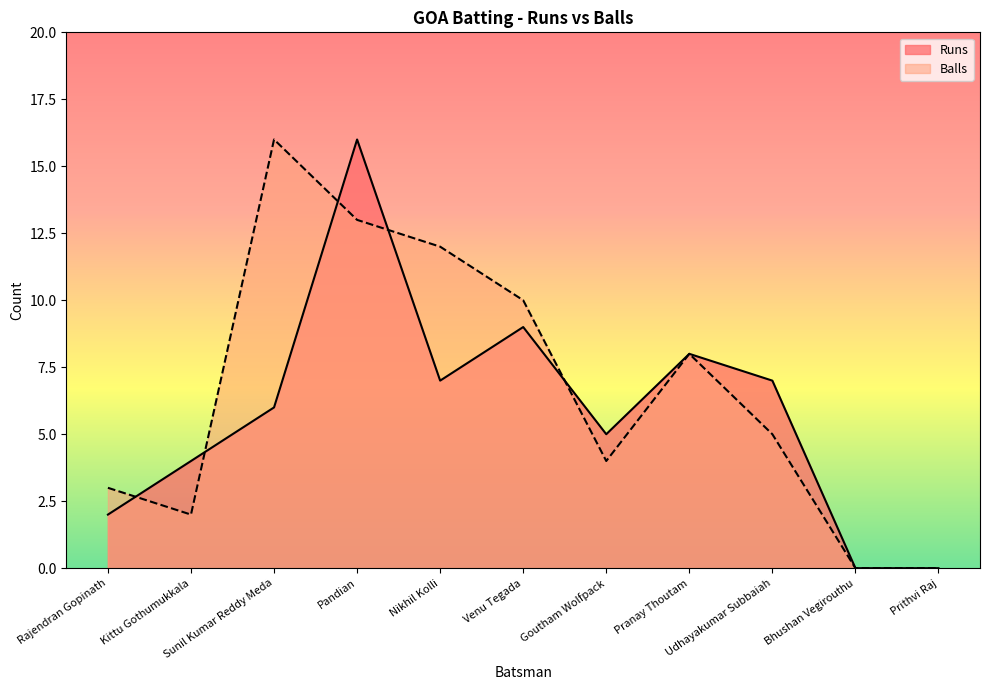

How many positive values does the Runs series have?

9